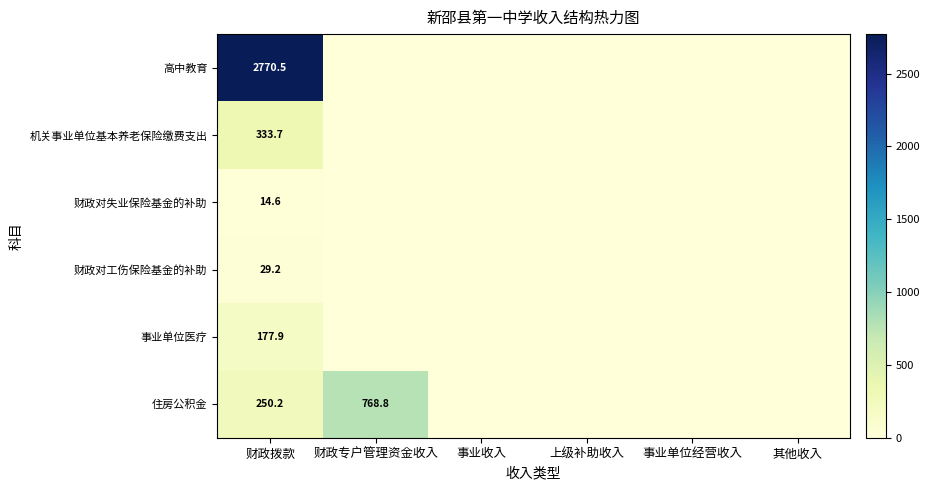

What is the spread (max minus min) of values at 财政拨款?

2755.9